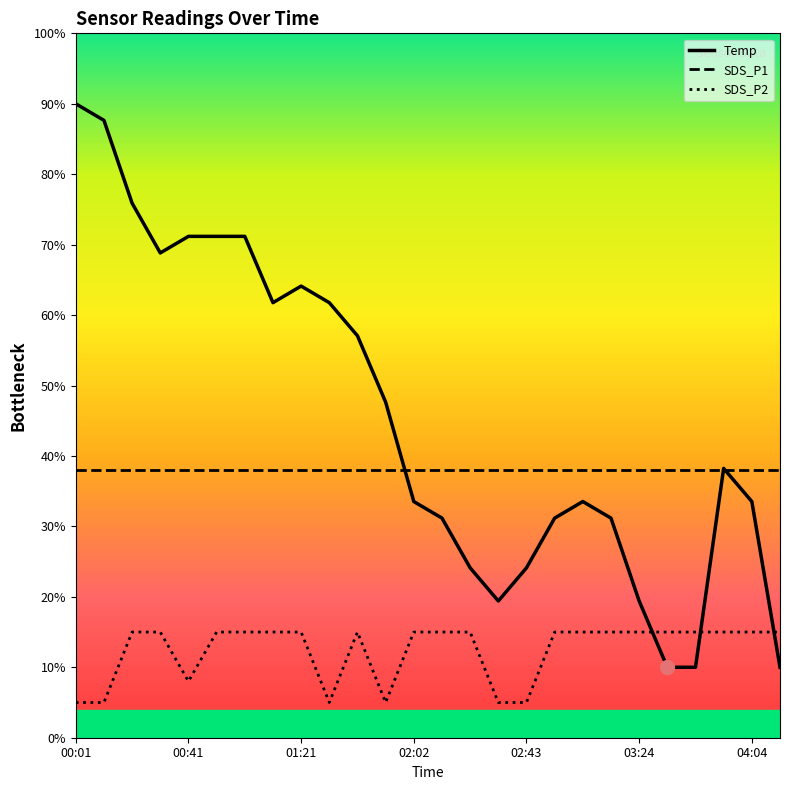

List the series in order of their peak value, lowest first.

SDS_P2, SDS_P1, Temp